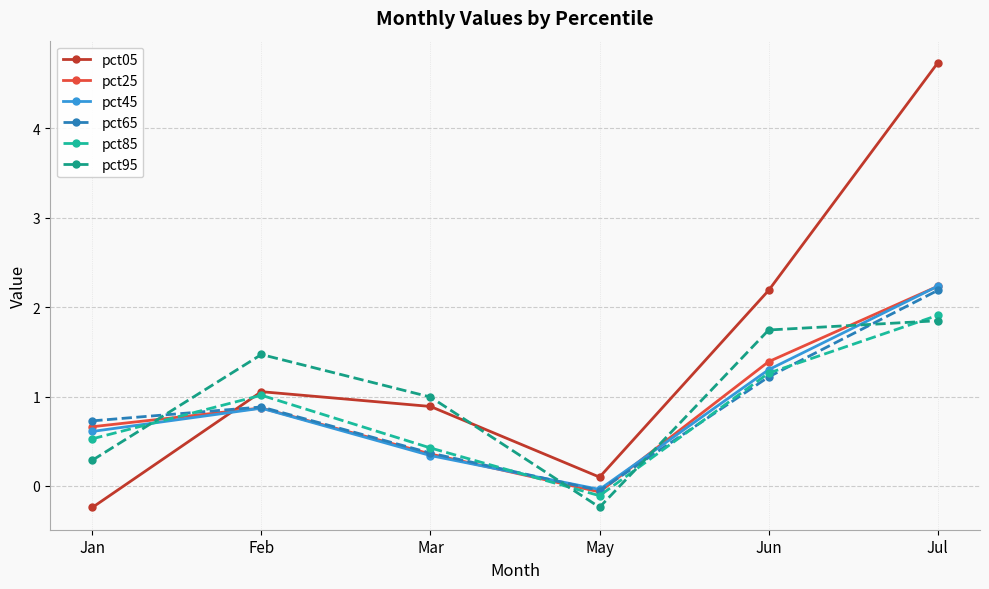

What is the total value across all series at Jun?

9.1